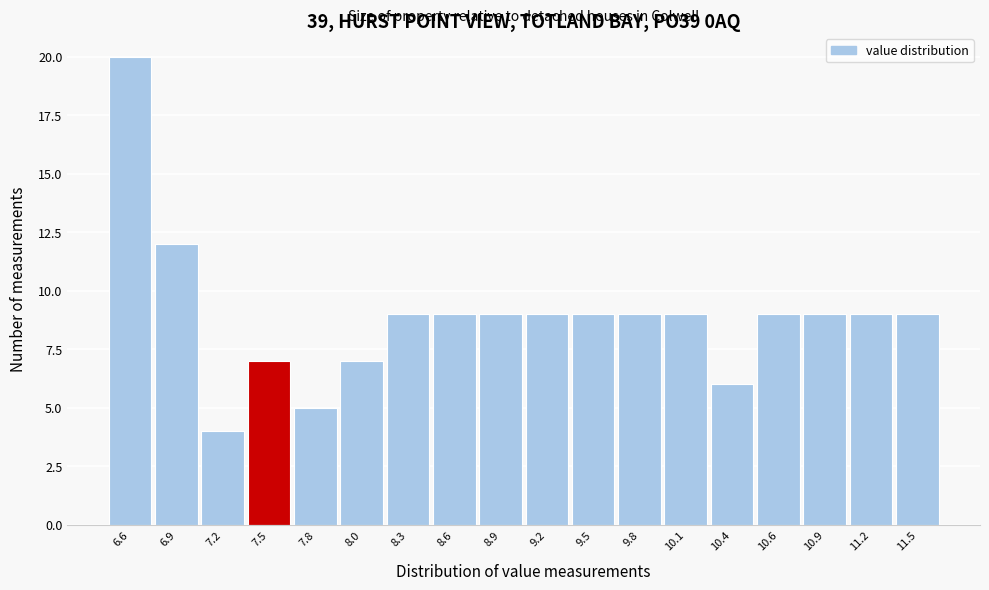

How tall is the bar that spans 6.75 to 7.05 on the x-axis? Neither the bar edges nor the heights are printed on the chart, so give them approximately, as read against the axes.

12